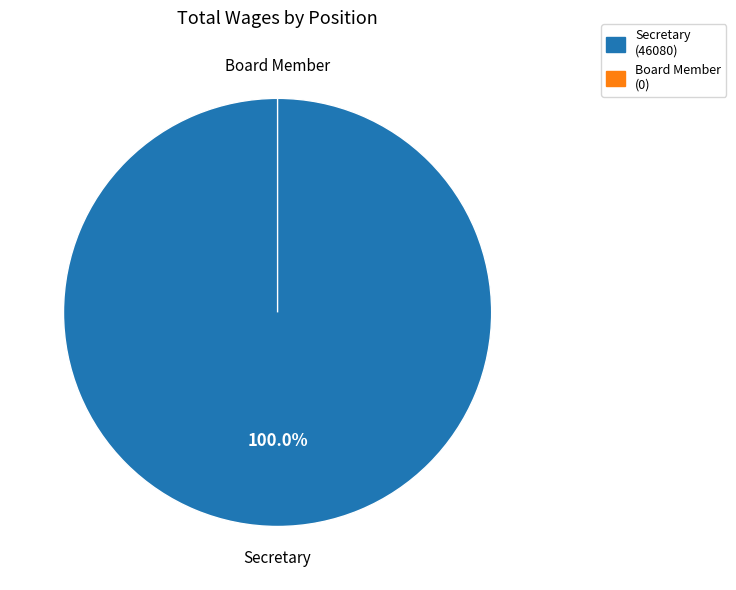

Which has a higher value, Board Member or Secretary?

Secretary